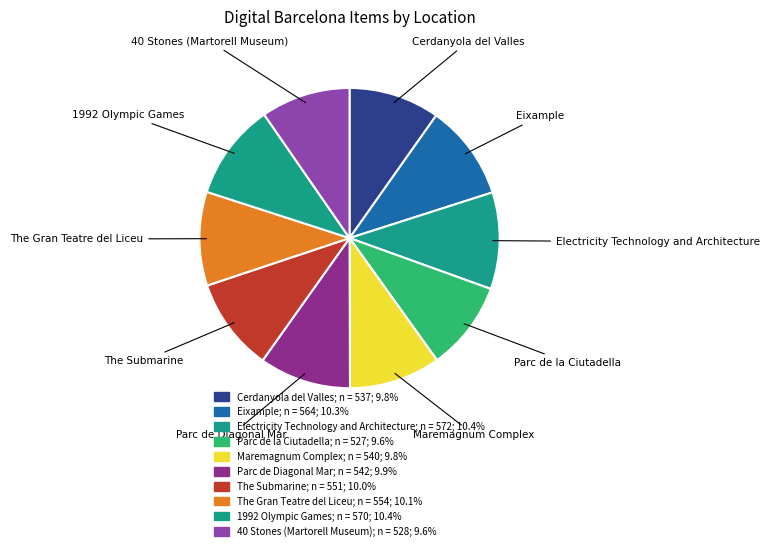

Does 40 Stones (Martorell Museum) account for over 50% of the chart?

No